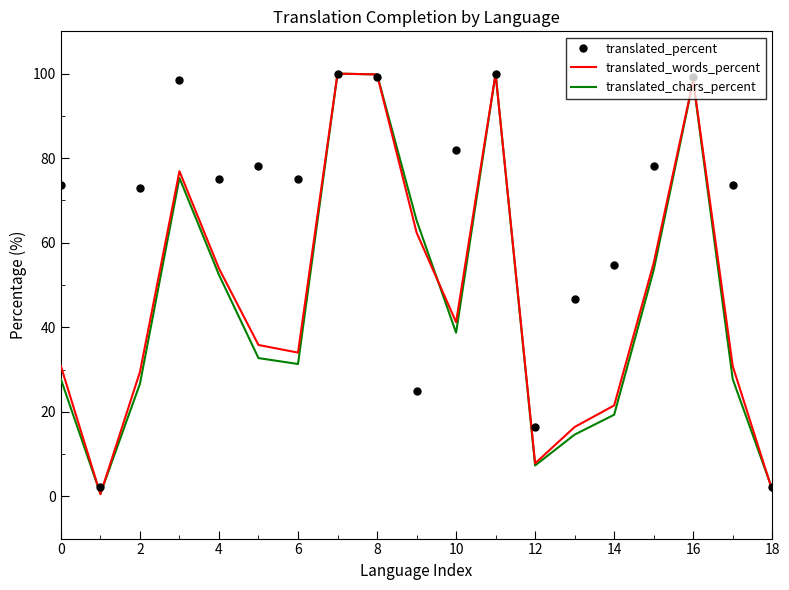

At how many categories does at least one series exceed 33?

16